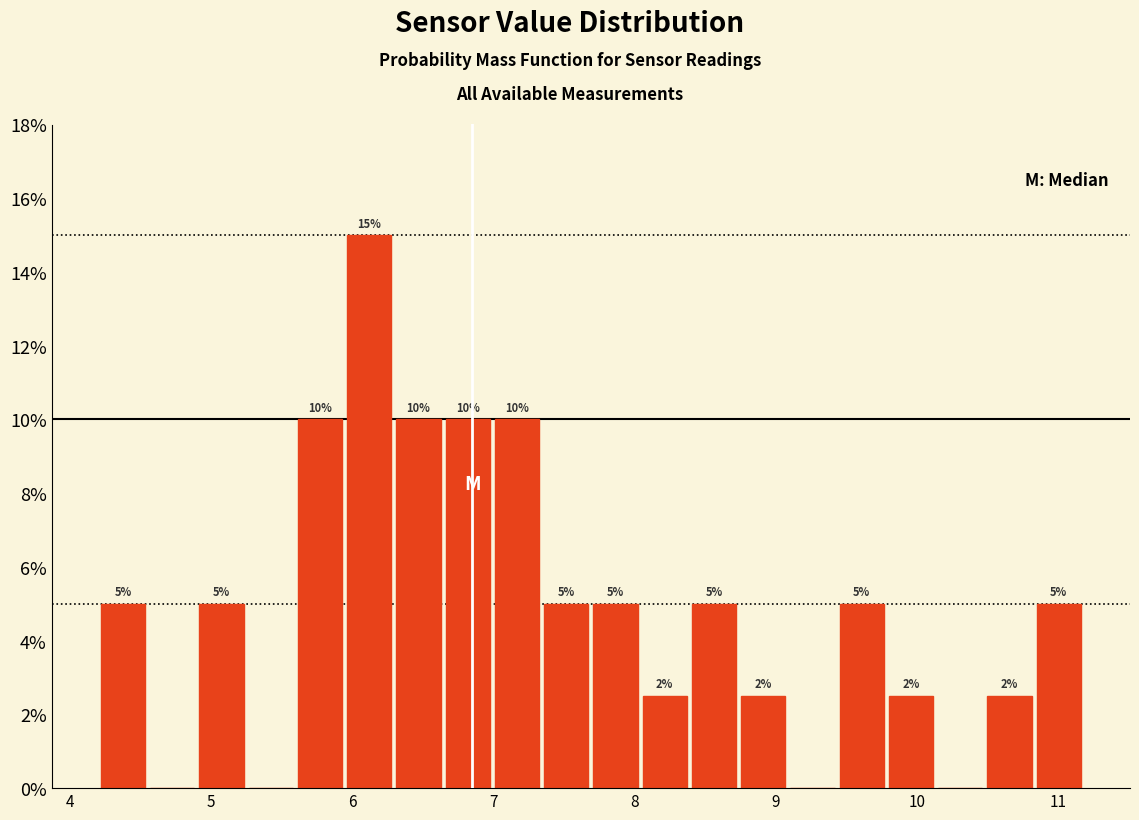

Around what value on the x-axis is the tallest bar? Give the approximate position of its centre, as read against the axis.

6.1